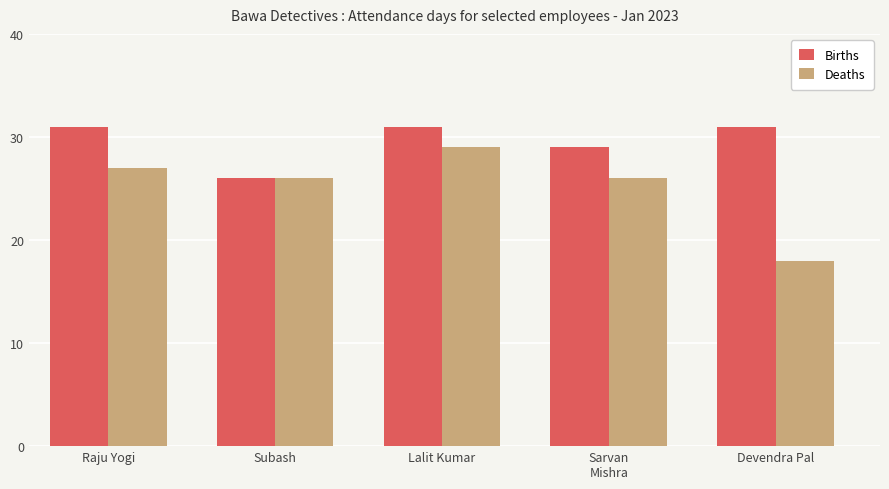

List the series in order of their peak value, lowest first.

Deaths, Births